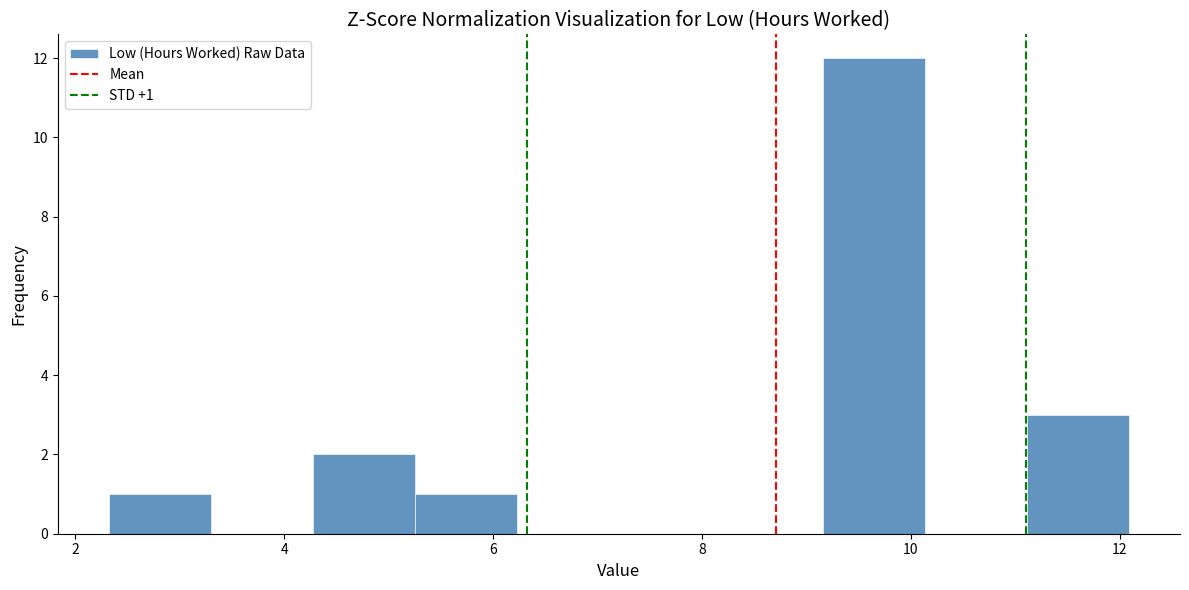

Over which range of the x-axis is the bar tallest?

9.2 to 10.2